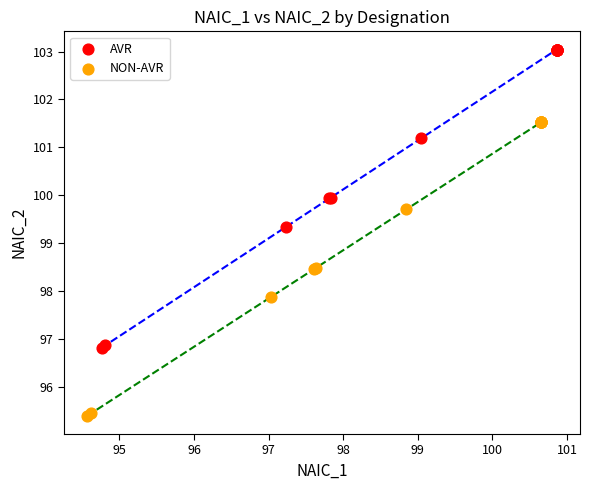

Which series contains the lowest Y value?

NON-AVR